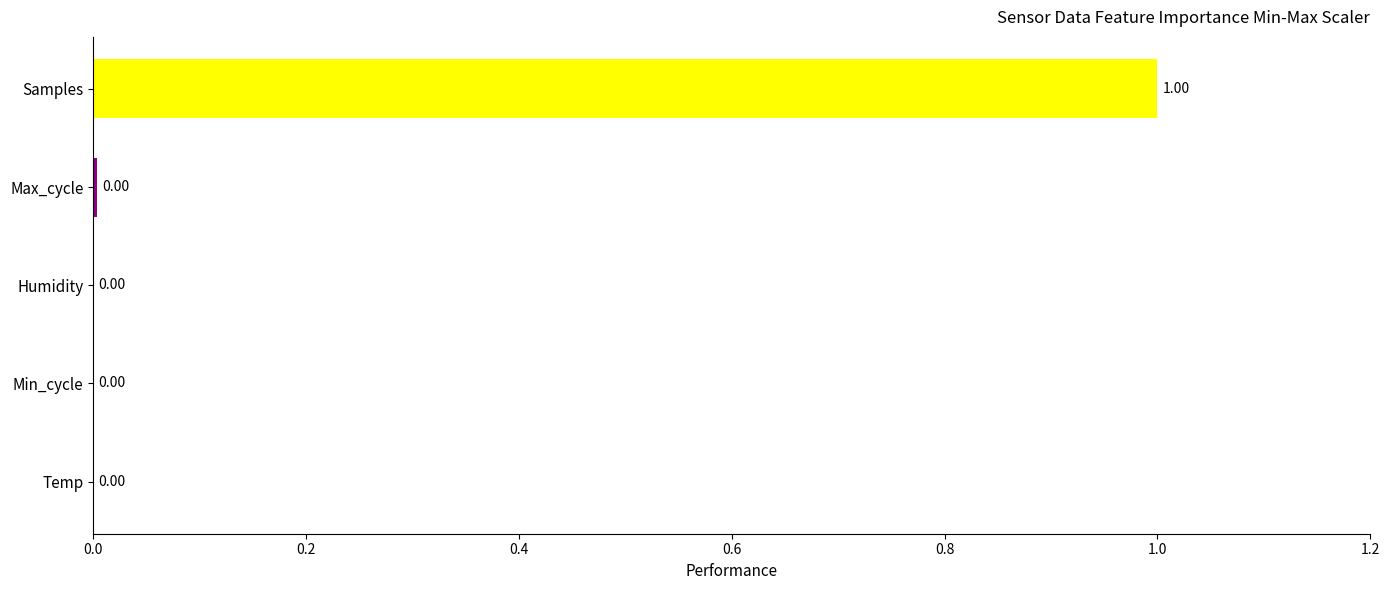

What is the change in value from Samples to Temp?

-1.0